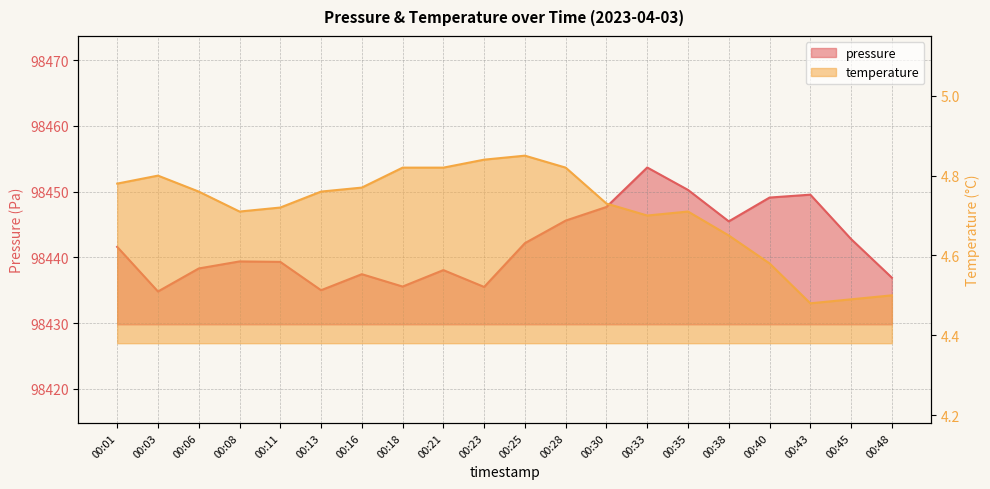

What is the difference between the maximum and minimum values in the temperature series?

0.4